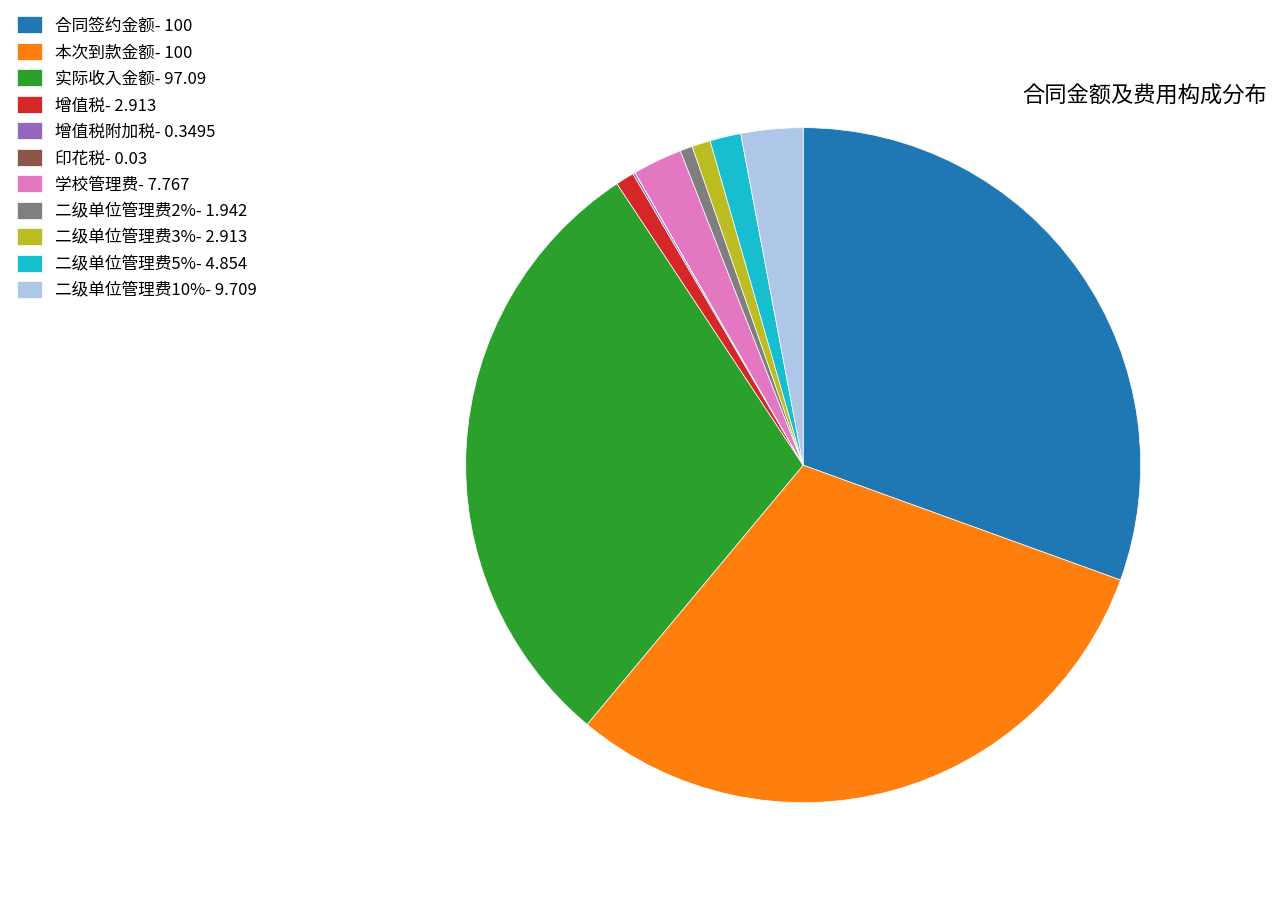

The 二级单位管理费10%- 9.709 slice represents 10% of the pie. True or false?

False